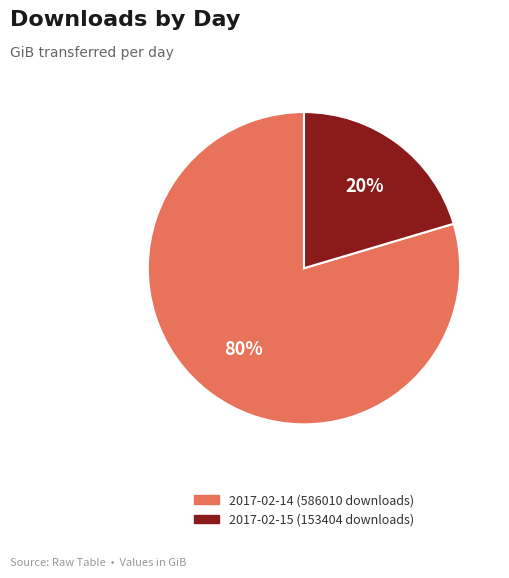

To the nearest percent, what is the combined percentage of 2017-02-15 (153404 downloads) and 2017-02-14 (586010 downloads)?

100%